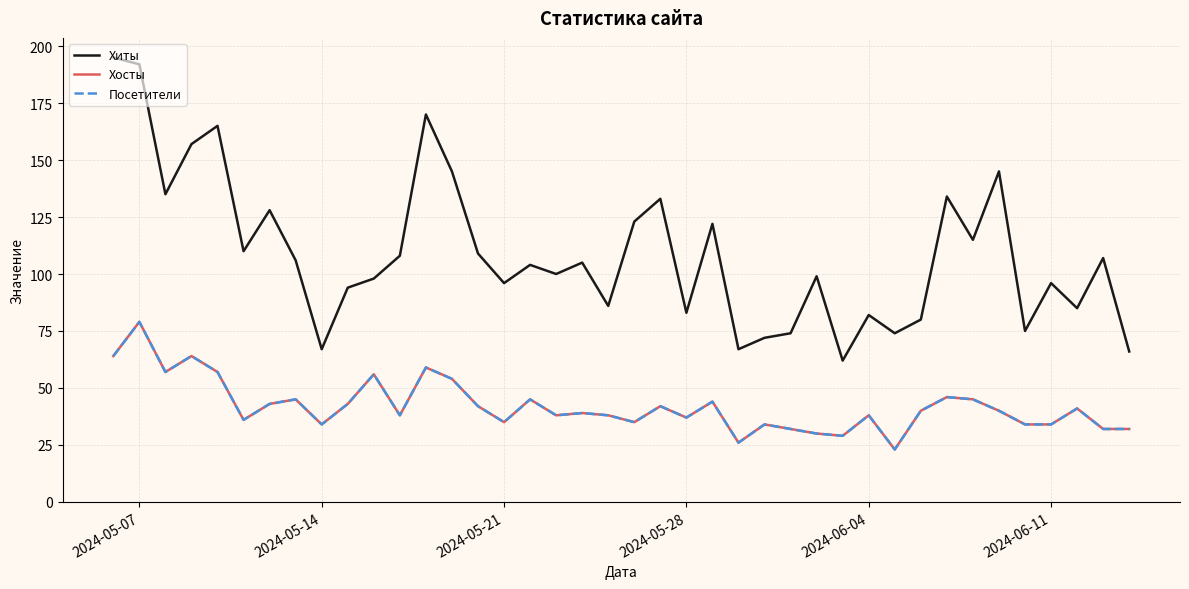

Is this an area chart (filled region under the line)?

No